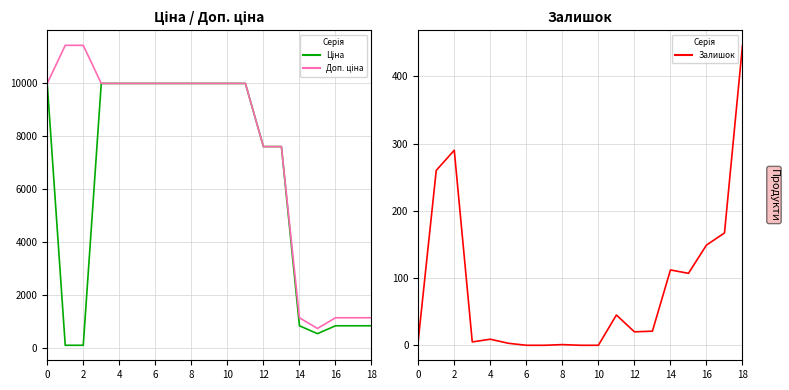

What is the total value across all series at 11?

19995.0